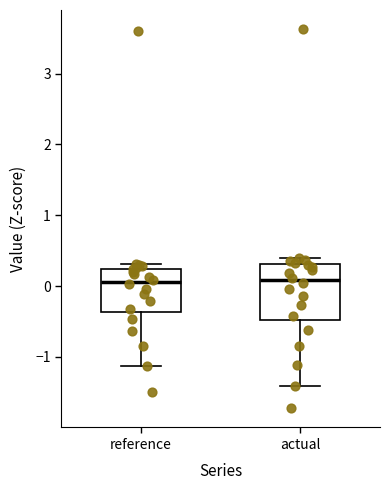

Reading left to right, transcribe this box plot: for each box, give where its median line is, the range the box spans, and where its two whiskers end, as read against the y-axis. The values are not printed on the chart, so give them approximately, as read against the axis.

reference: median 0.1, box -0.4 to 0.2, whiskers -1.1 to 0.3
actual: median 0.1, box -0.5 to 0.3, whiskers -1.4 to 0.4